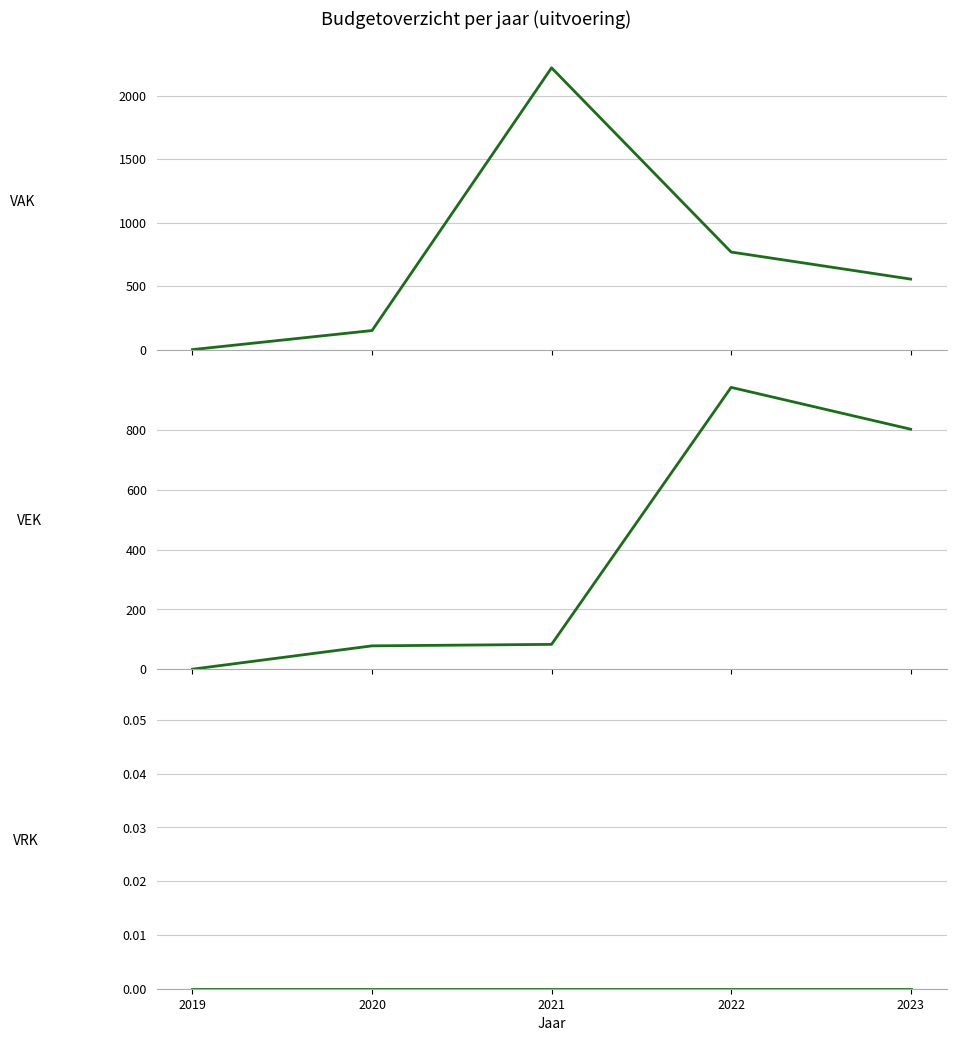

How many data points in VAK are less than 555?

2